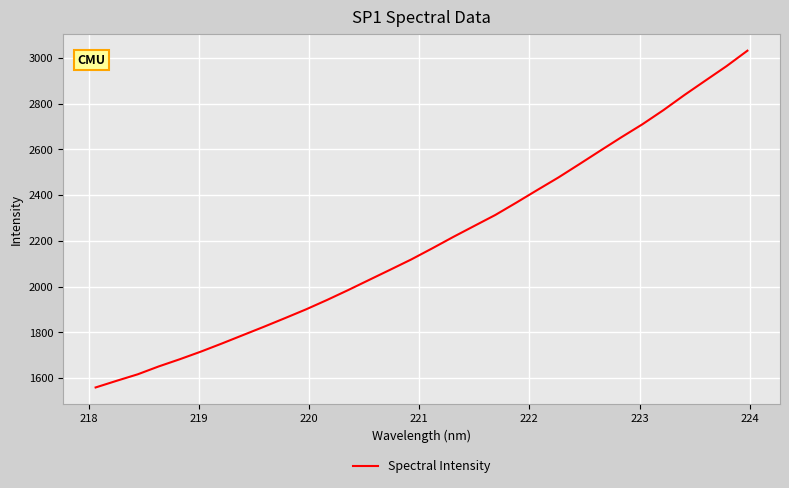

What is the minimum value shown in the chart?

1559.5